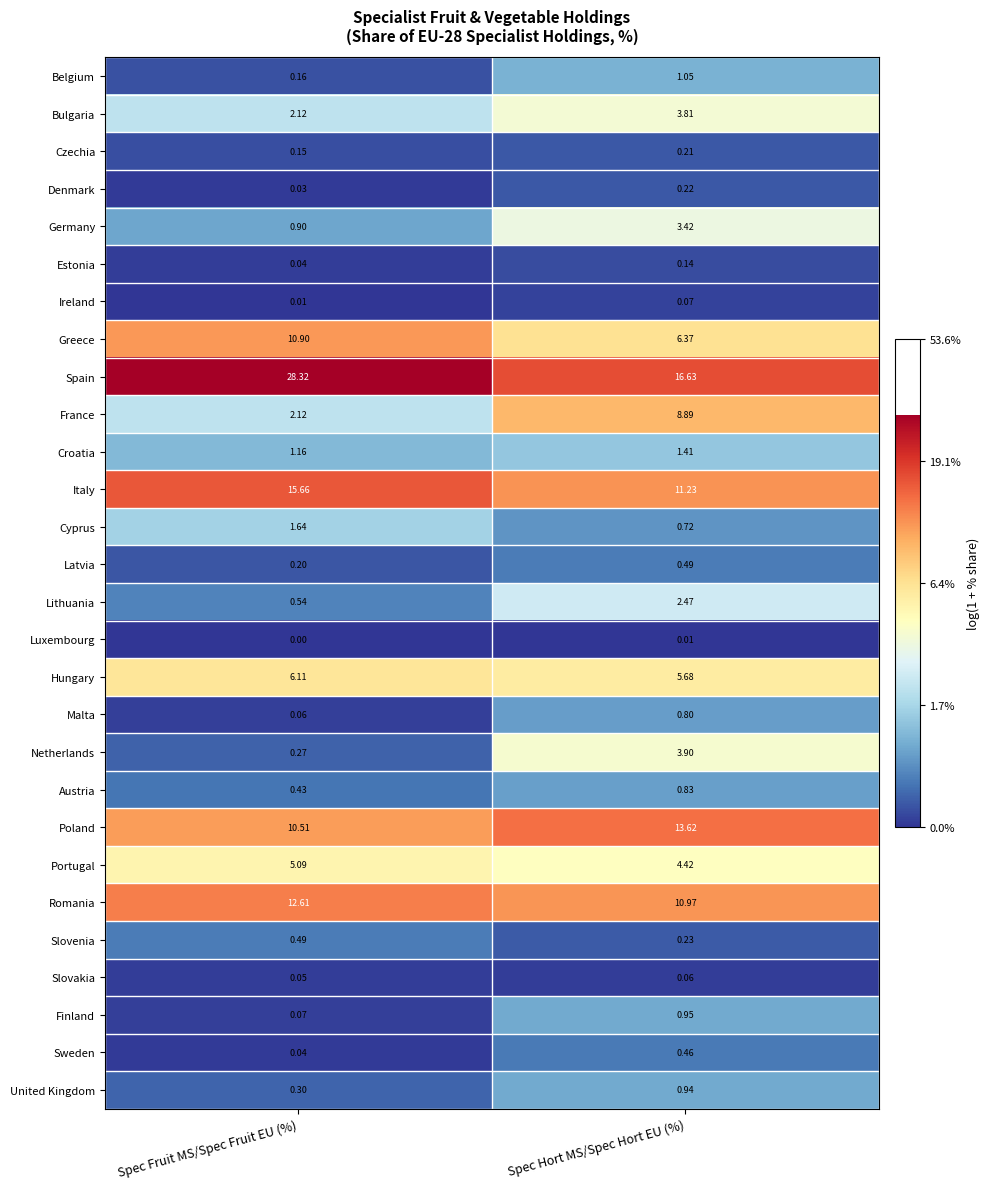

Which series has the largest total across all categories?

Spain